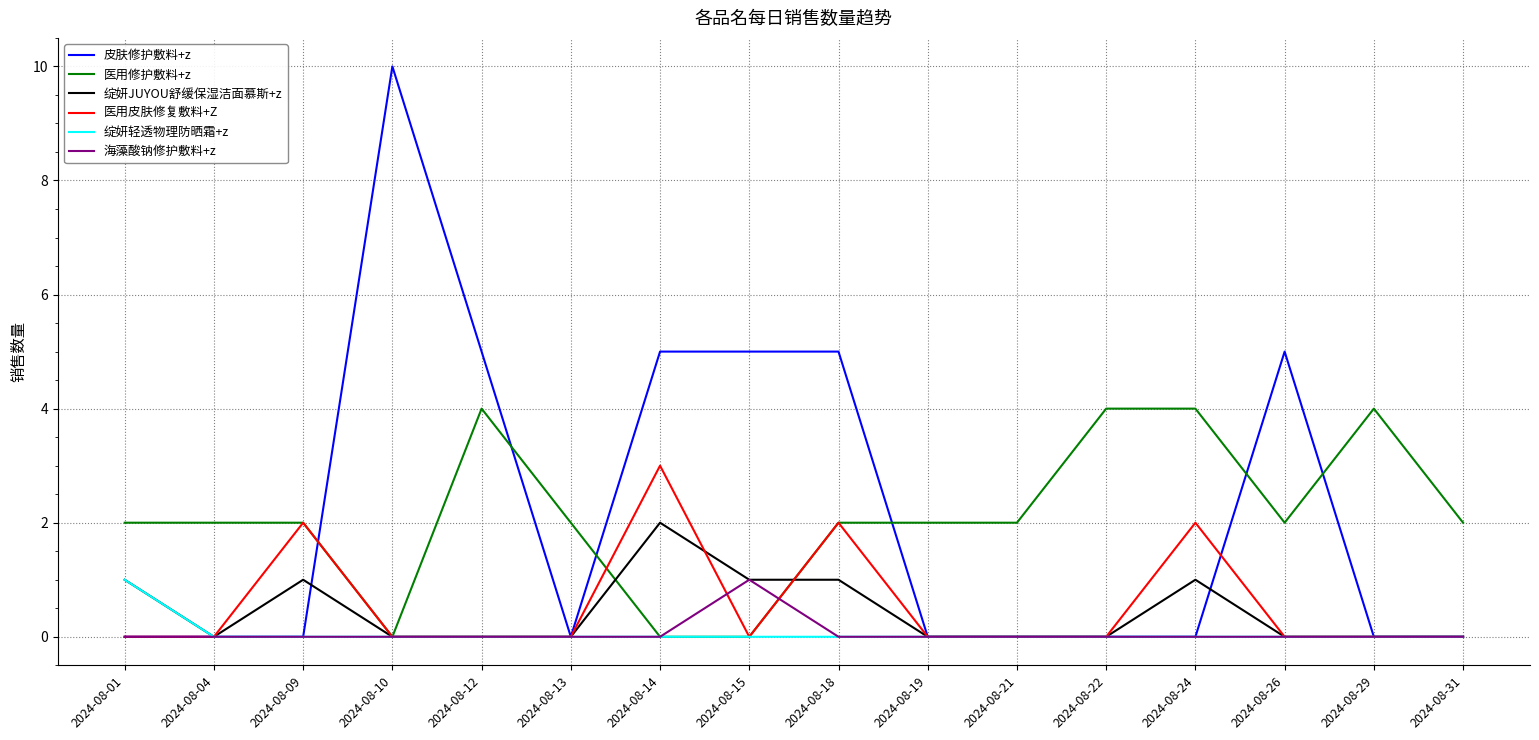

What is the difference between the second highest and second lowest values in the 医用皮肤修复敷料+Z series?

2